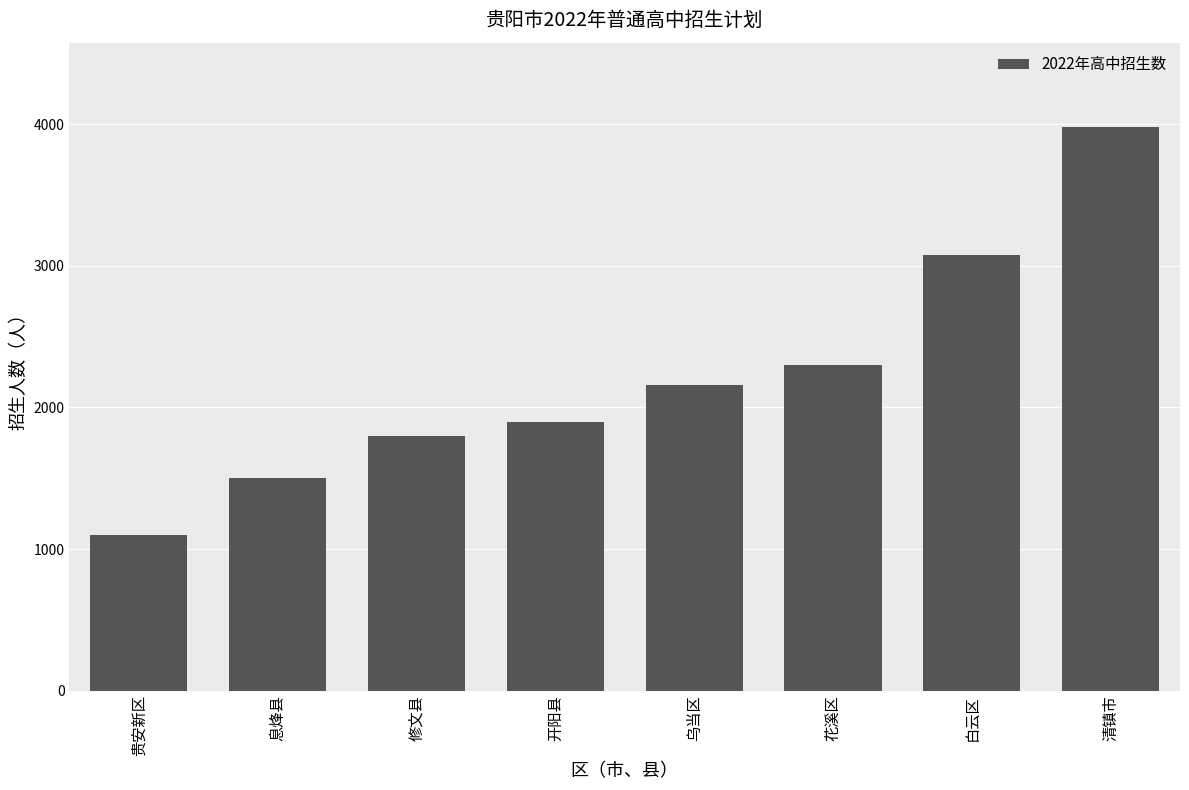

Reading left to right, what are all the values shown in this chart?

贵安新区=1100	息烽县=1500	修文县=1800	开阳县=1900	乌当区=2160	花溪区=2300	白云区=3080	清镇市=3980